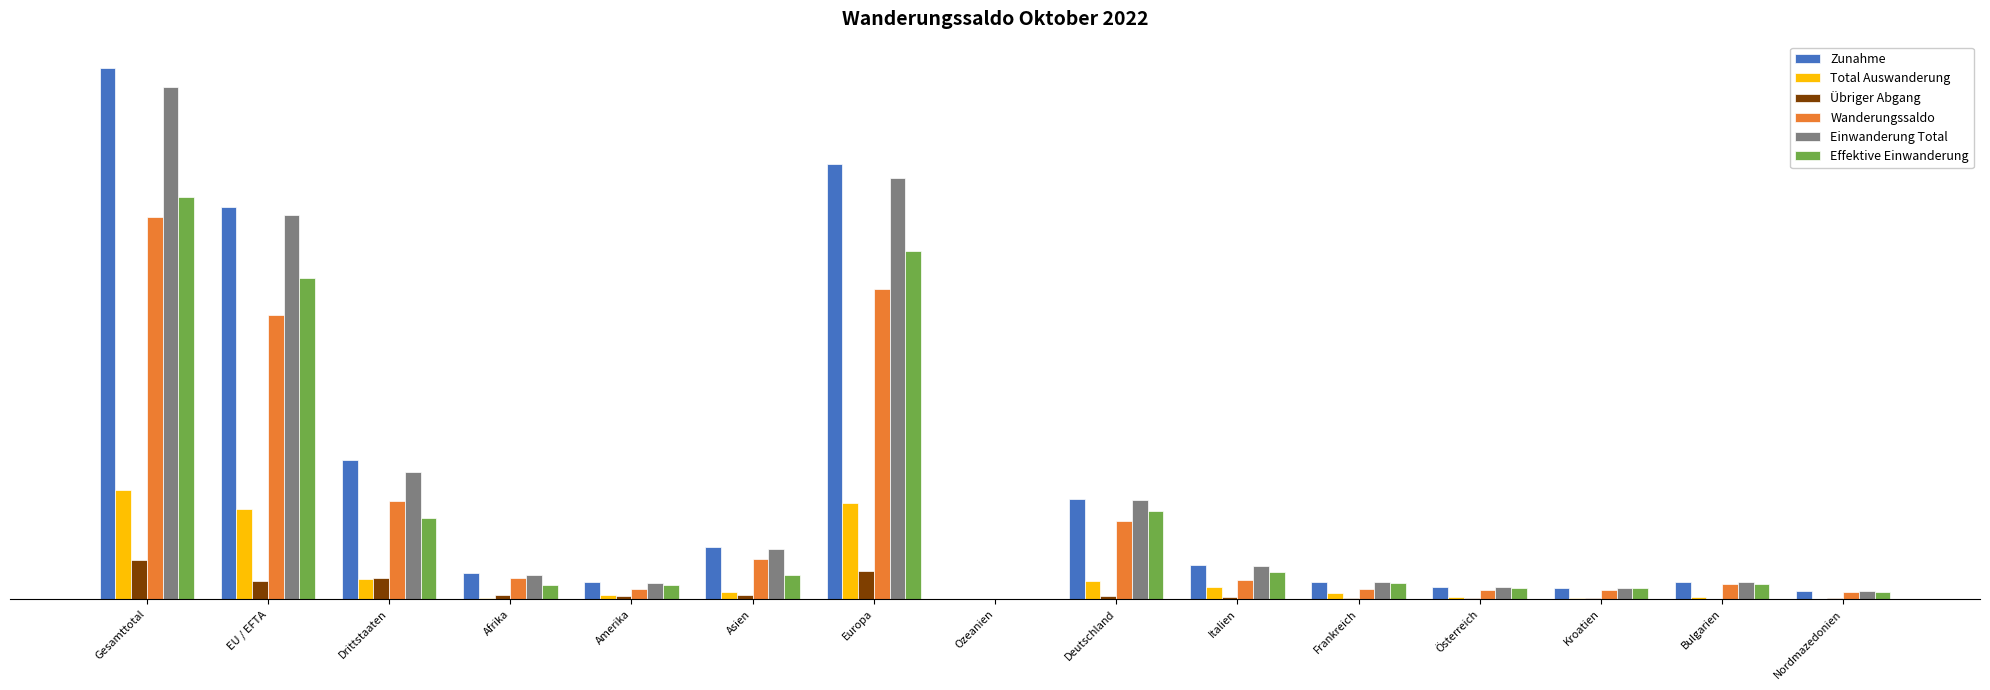

What are all the series names shown in the legend?

Zunahme, Total Auswanderung, Übriger Abgang, Wanderungssaldo, Einwanderung Total, Effektive Einwanderung